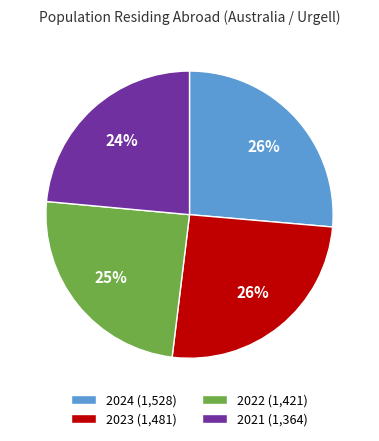

Is there a majority slice in this chart?

No